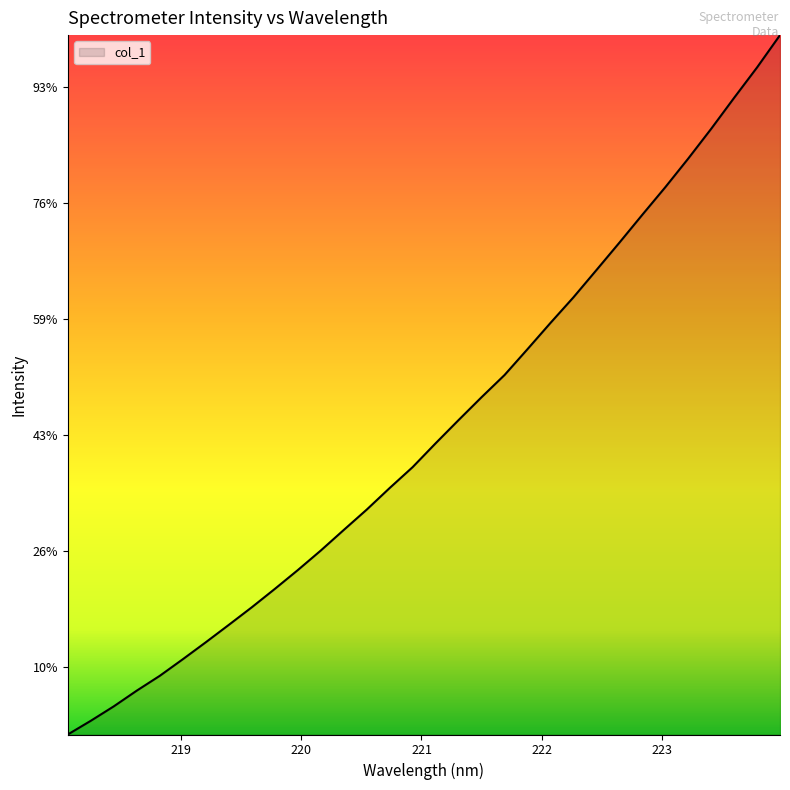

Reading right to left, extract all data points from this chart.

2490.4	2434.6	2382.1	2328.7	2277.3	2227.8	2180.3	2132.1	2084.8	2037.8	1993.7	1948.4	1903.8	1865.5	1826.1	1786.0	1744.9	1708.8	1671.5	1636.3	1600.8	1567.1	1534.6	1502.9	1472.6	1442.6	1413.3	1384.7	1359.1	1332.0	1307.1	1283.4